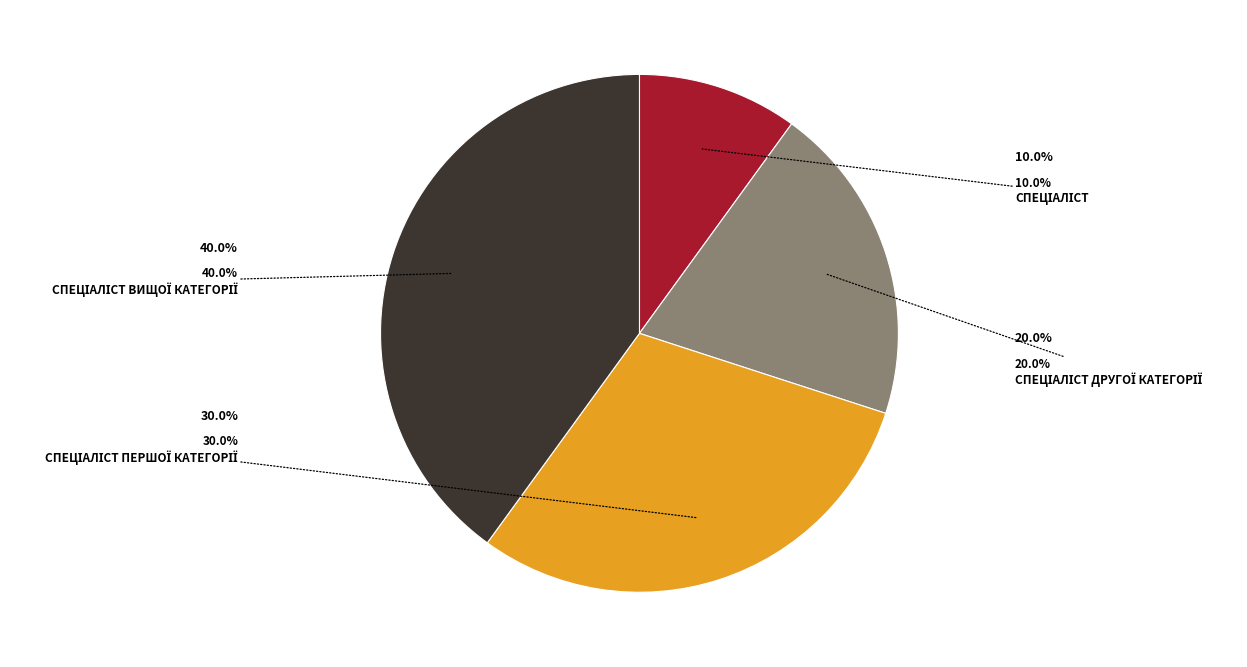

Is there a majority slice in this chart?

No